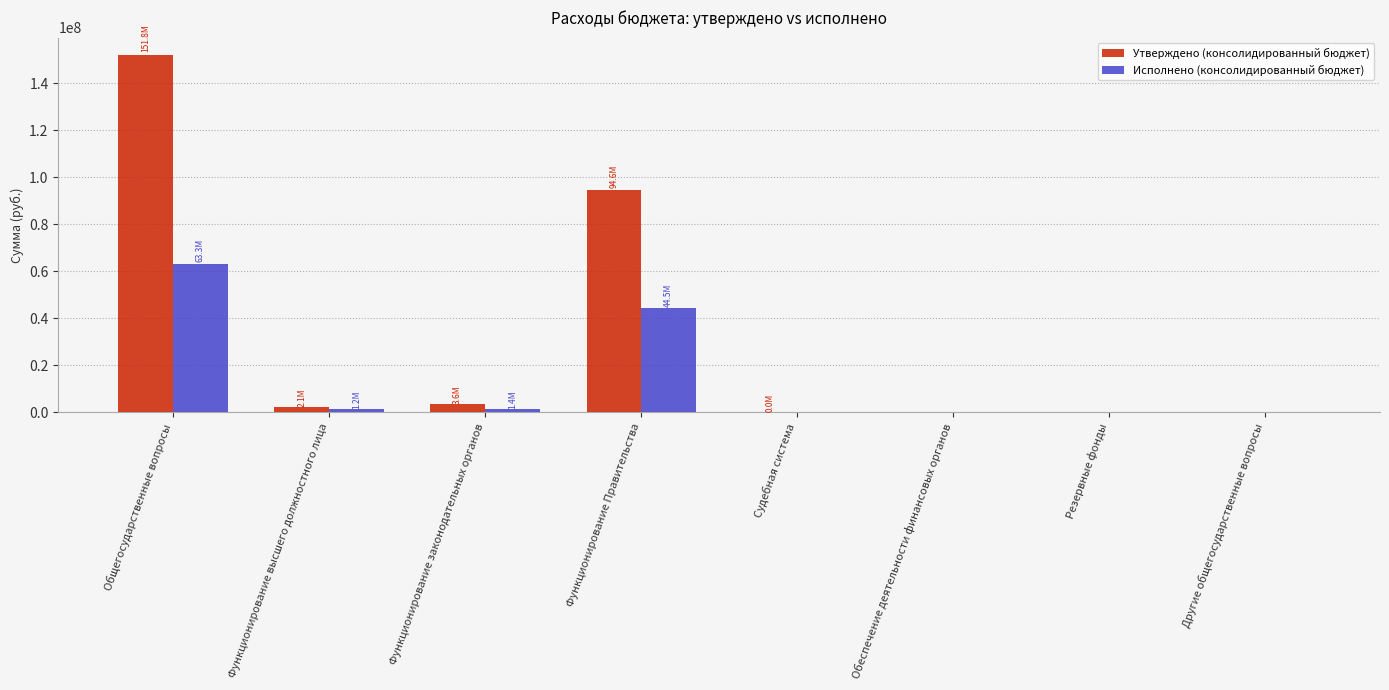

At which label is Утверждено (консолидированный бюджет) closest to 75913052?

Функционирование Правительства